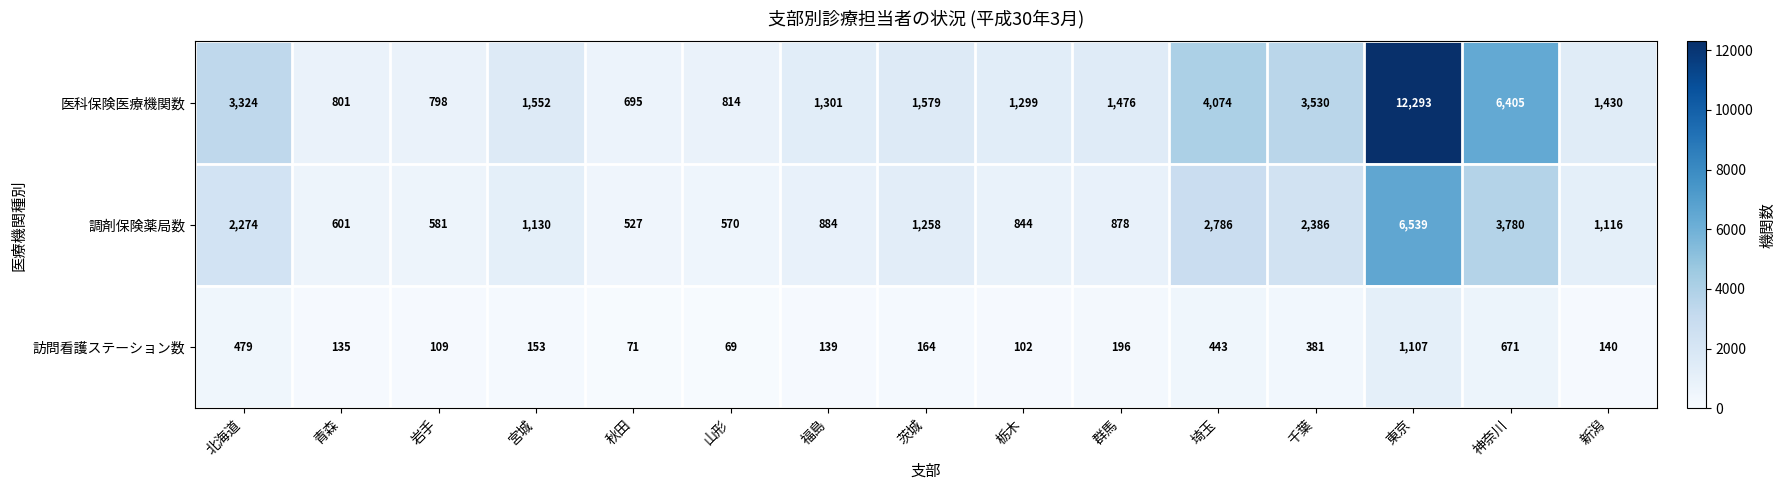

Read the 医科保険医療機関数 value at 千葉.

3530